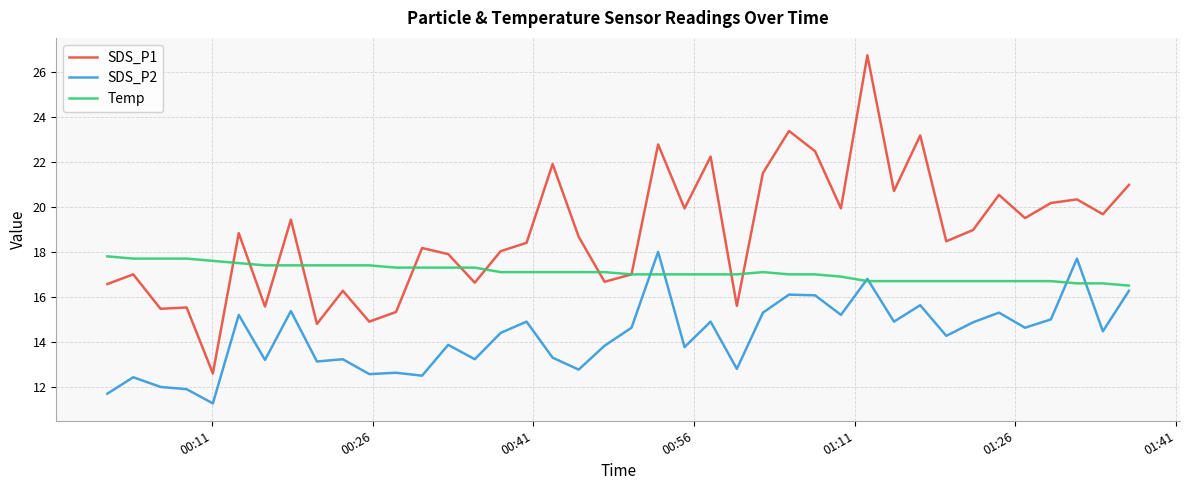

How many values in the SDS_P2 series exceed 14?

22